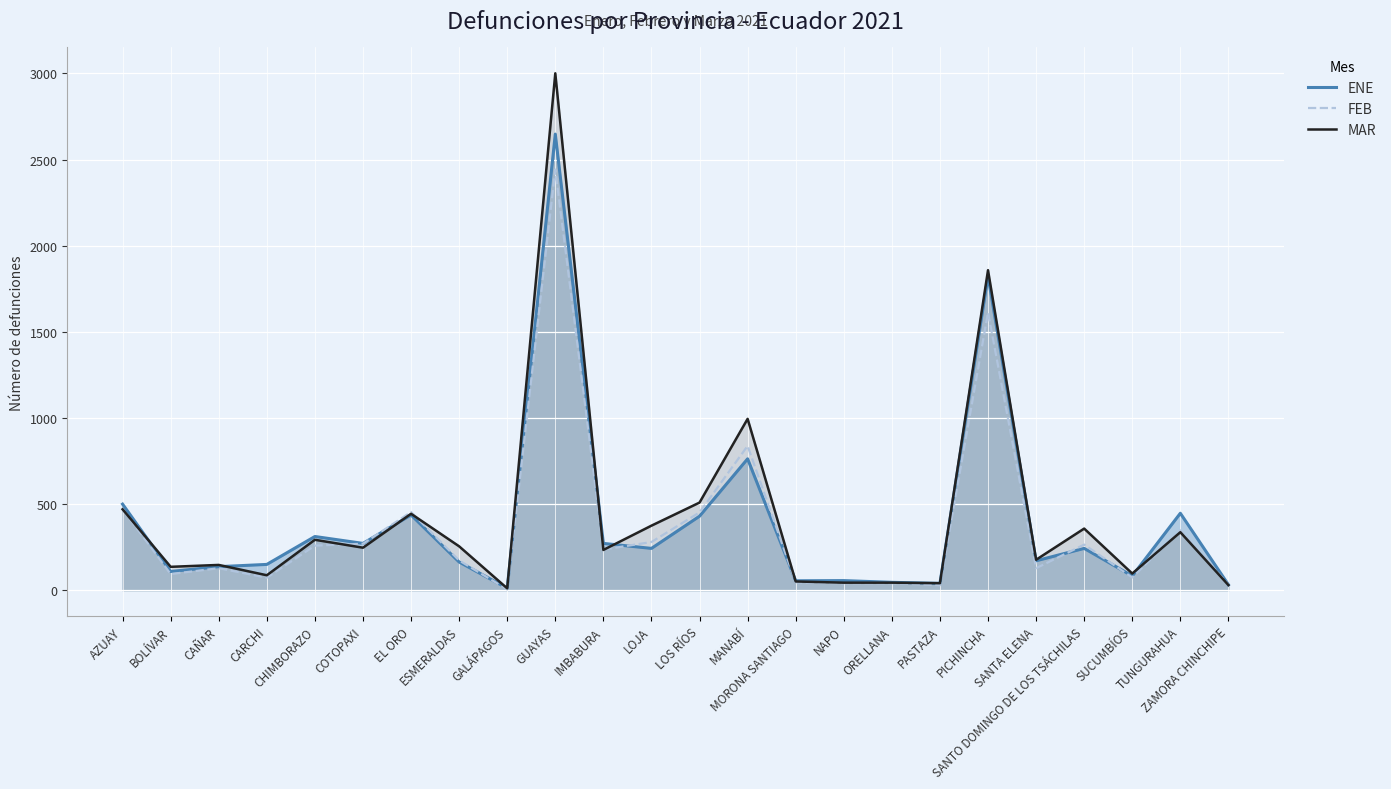

How many interior local peaks does the FEB series have?

7